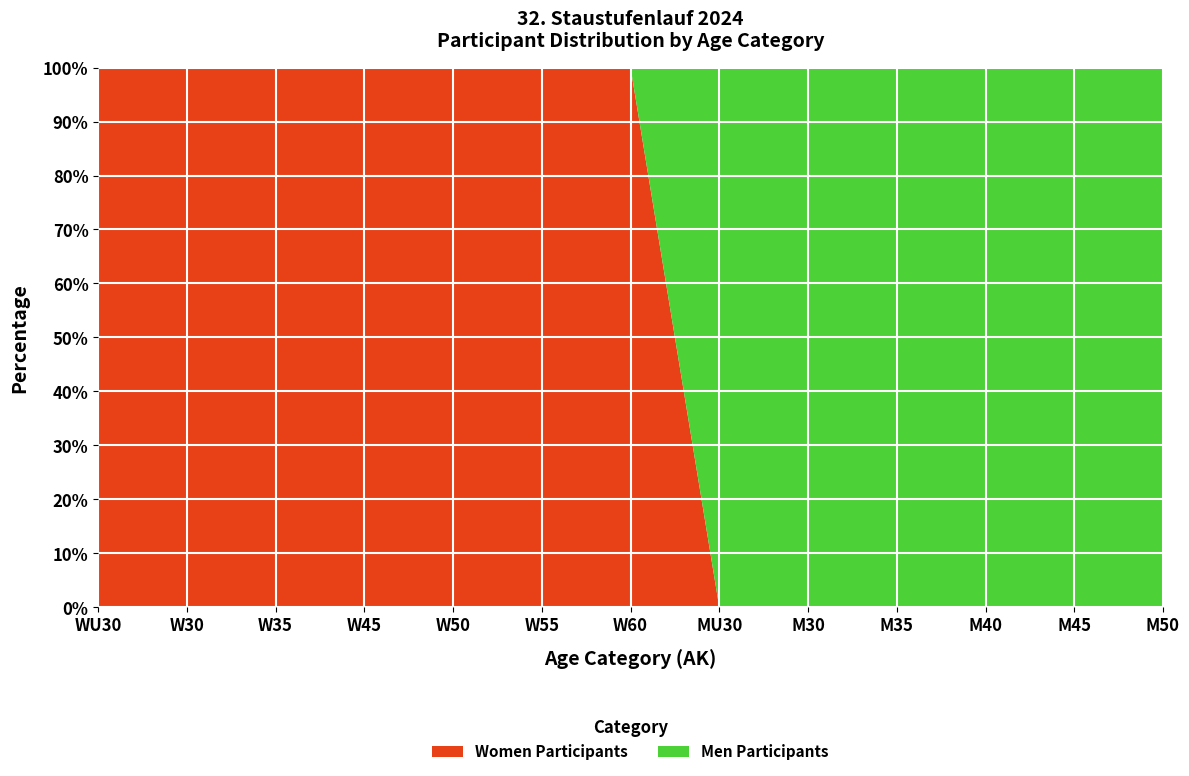

What is the total value across all series at W45?

100